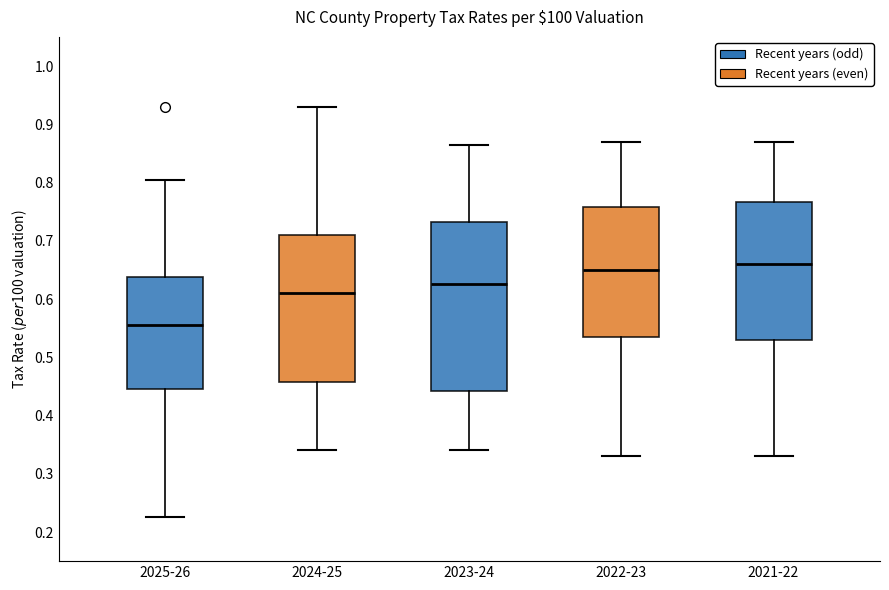

Comparing the boxes themselves (not the whiskers), which one is the tallest?

2023-24